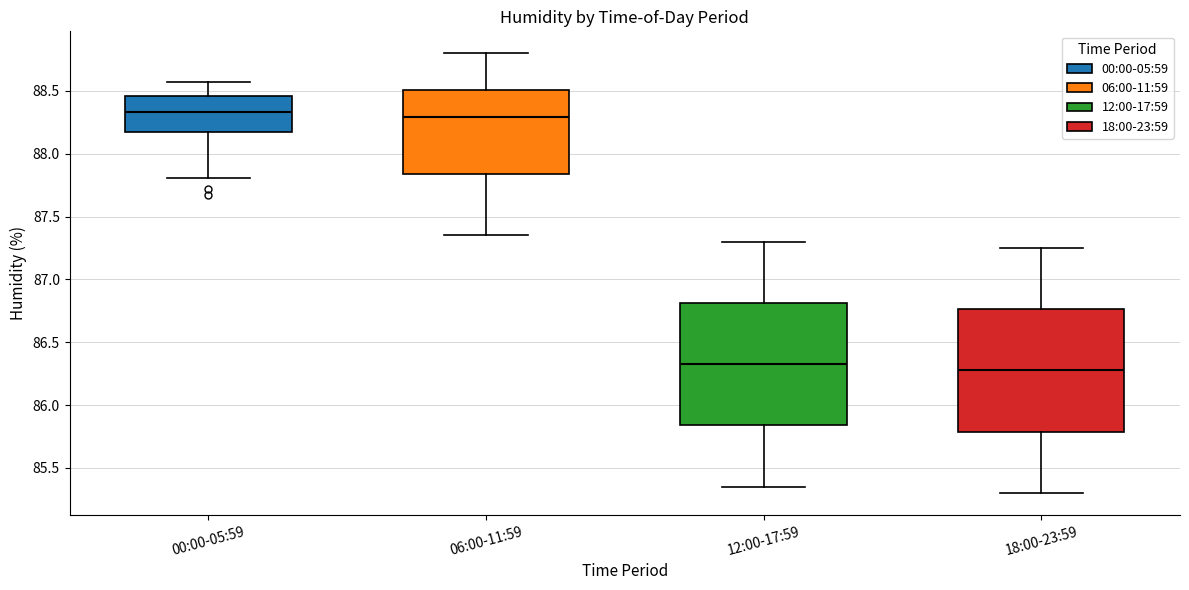

Where does the lower whisker of the box for 18:00-23:59 end on the y-axis? The values are not printed on the chart, so give them approximately, as read against the axis.

85.30